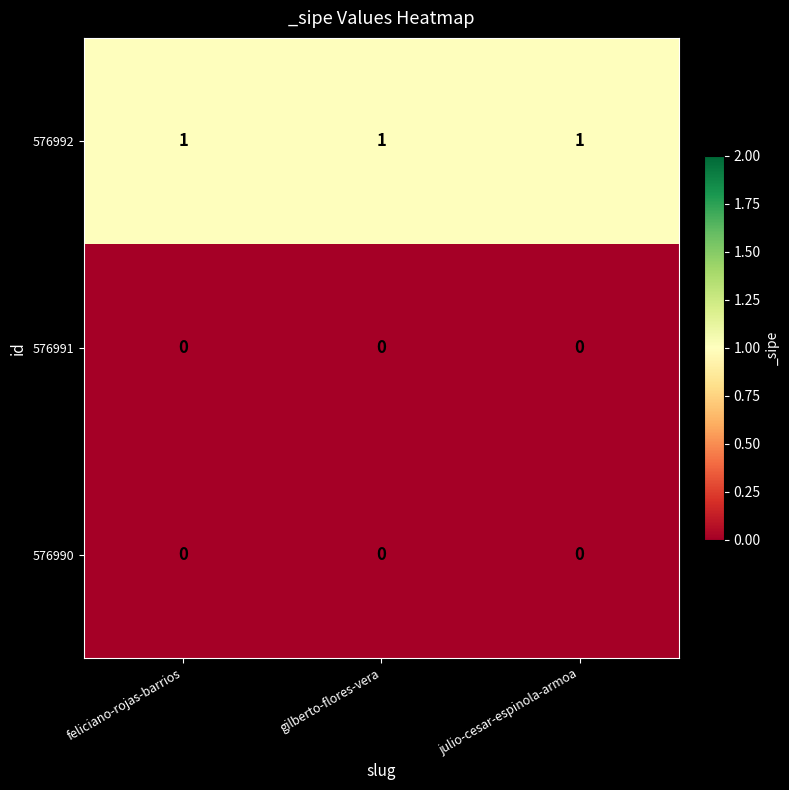

Is the value of 576992 at feliciano-rojas-barrios greater than the value of 576991 at gilberto-flores-vera?

Yes